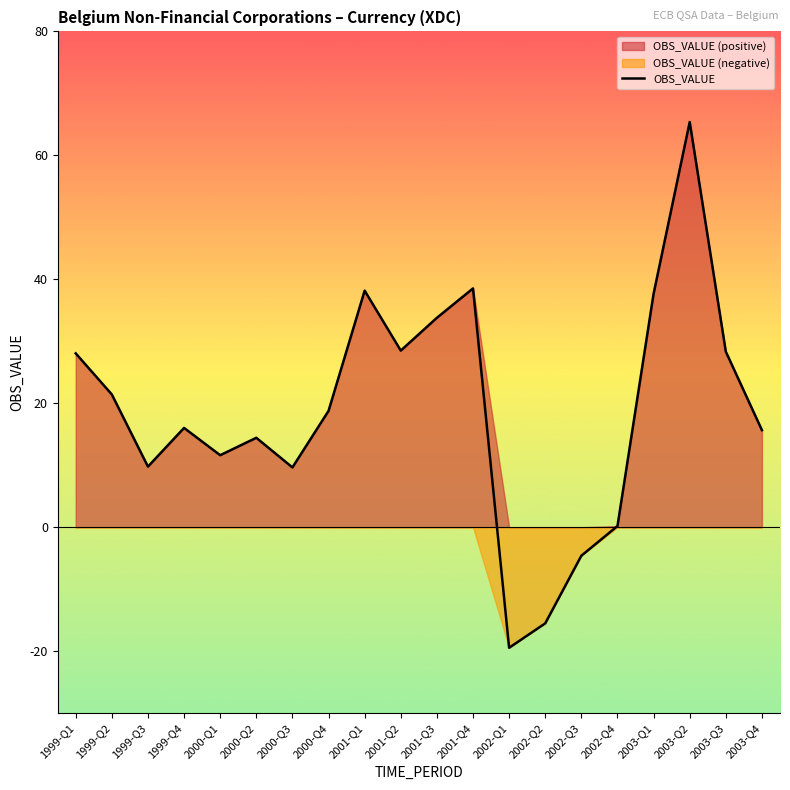

How many interior local valleys (lower than both neighbors) does the data have?

5